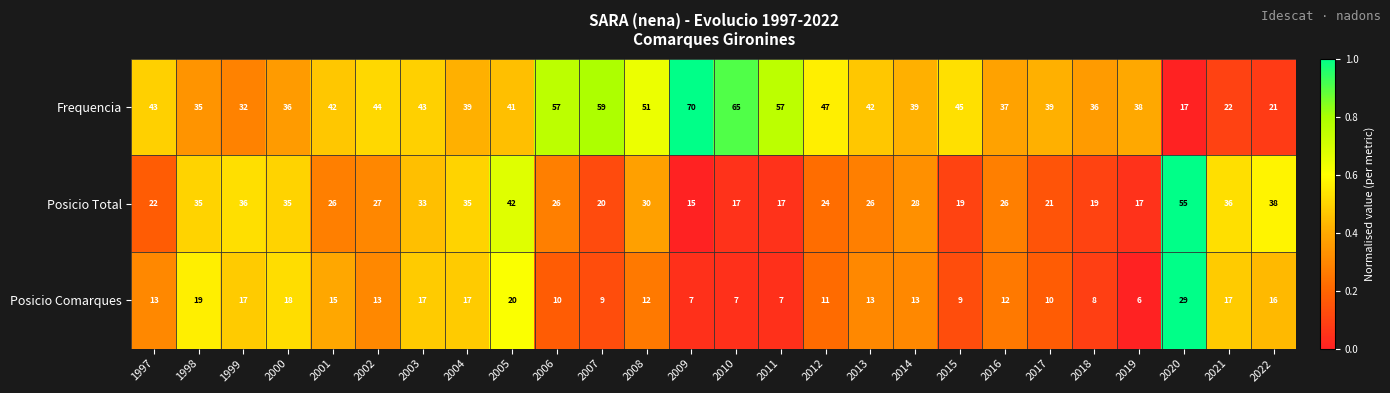

Which series has the widest spread of values?

Frequencia